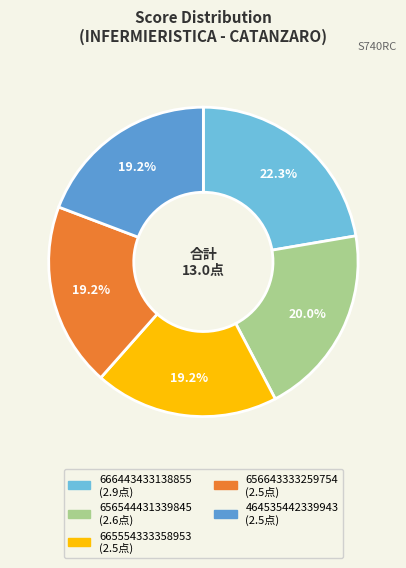

What is the ratio of the value at 656544431339845 to the value at 464535442339943?

1.0